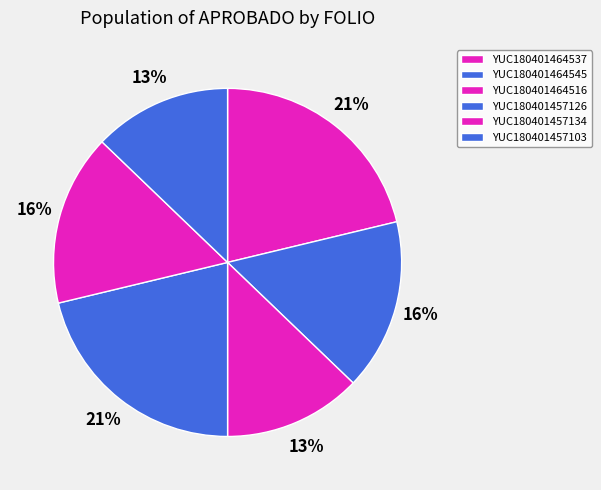

What is the largest slice in the pie chart?

YUC180401464537